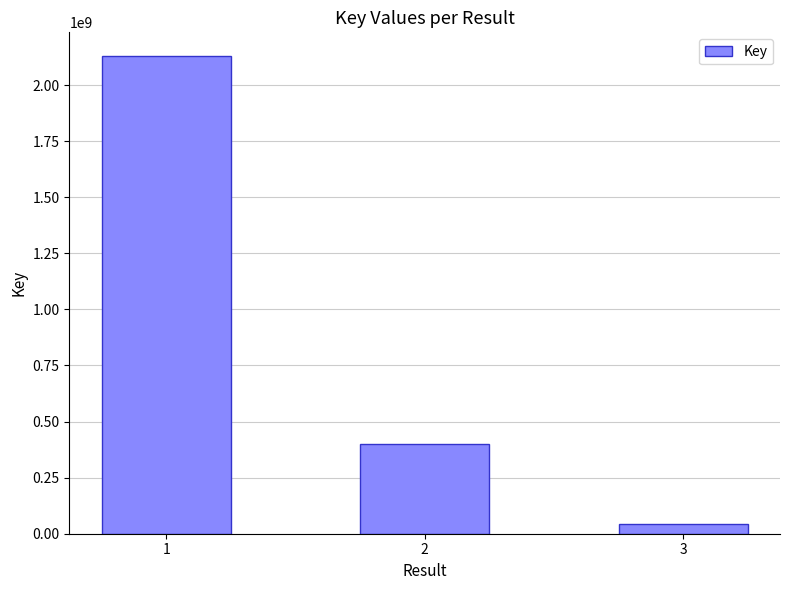

Where is the data nearest to the value 1085664167?

2